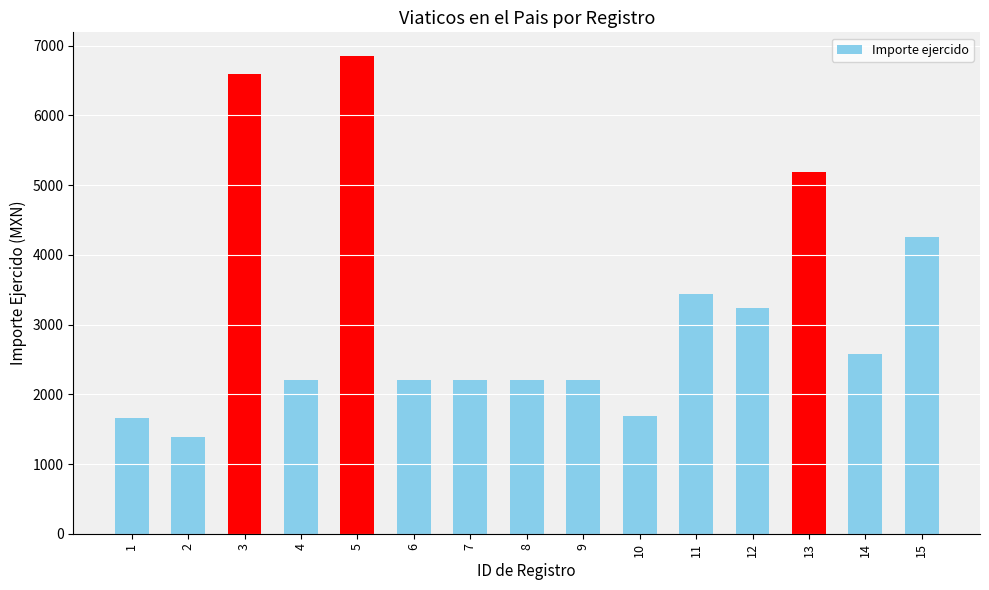

How many data points are less than 2200?

3